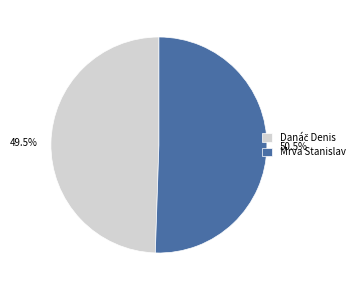

Which slice represents more than half of the pie?

Mrva Stanislav